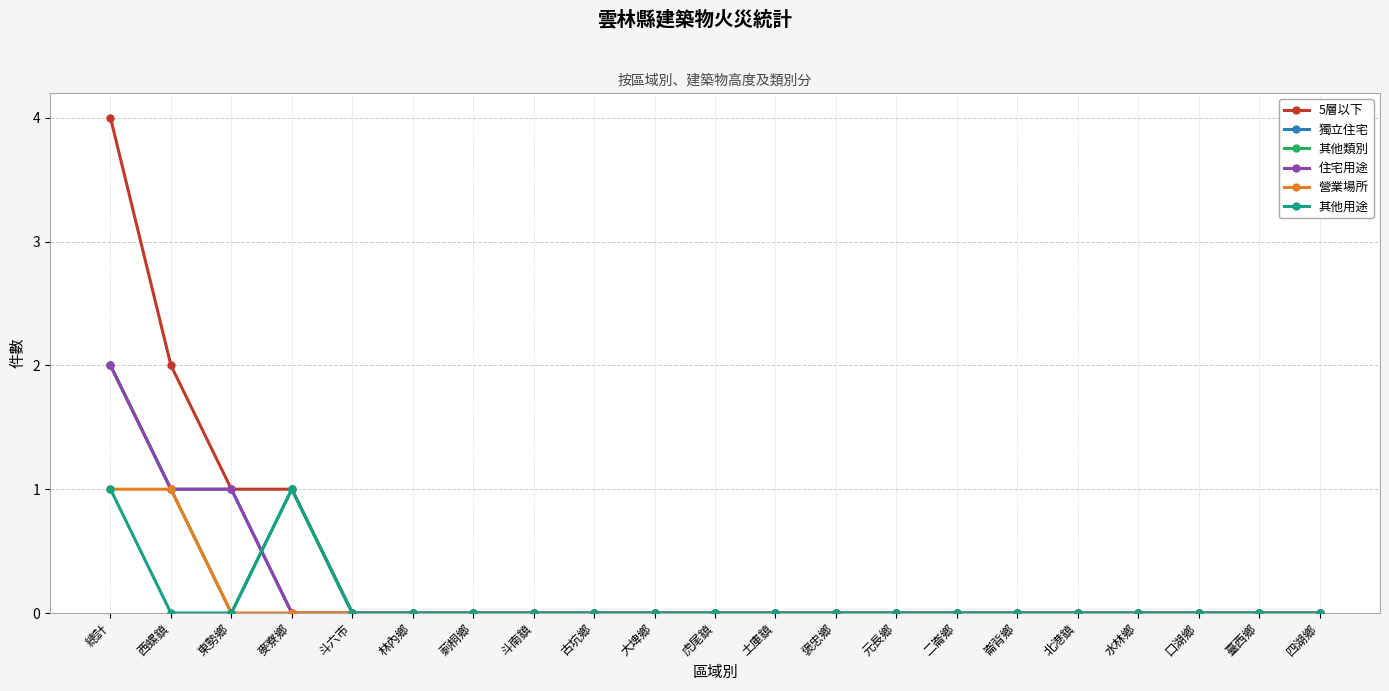

Between 斗六市 and 古坑鄉, which series saw the biggest shift?

5層以下